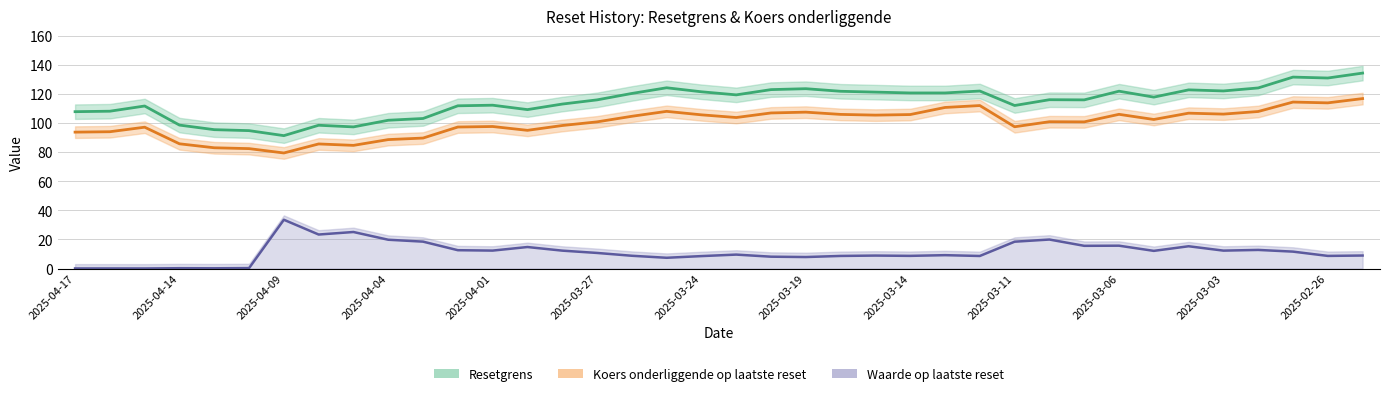

What is the sum of the Koers onderliggende op laatste reset values at 2025-03-27 and 30?

188.9